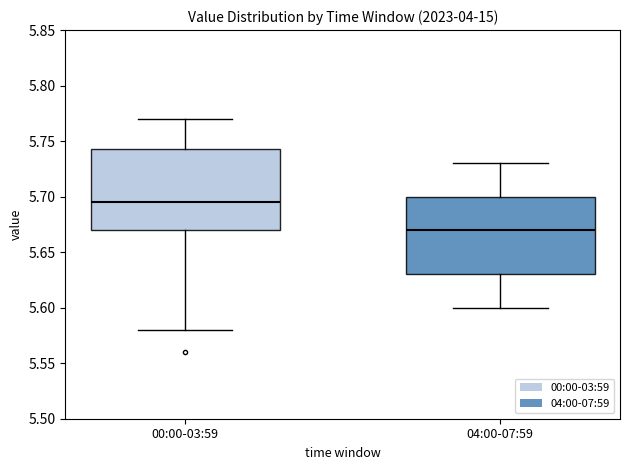

Which box's median line is the highest?

00:00-03:59